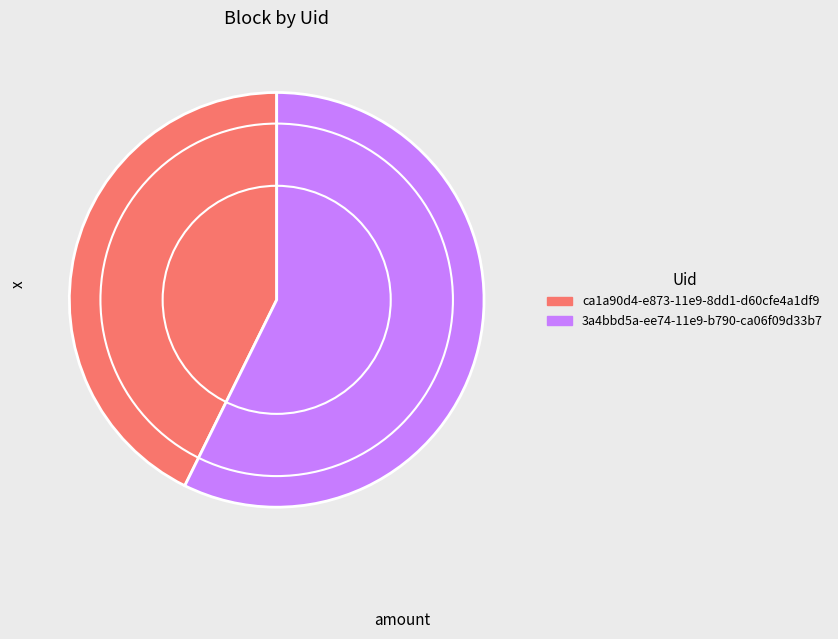

Approximately how many times larger is the value at 3a4bbd5a-ee74-11e9-b790-ca06f09d33b7 compared to ca1a90d4-e873-11e9-8dd1-d60cfe4a1df9?

1.3